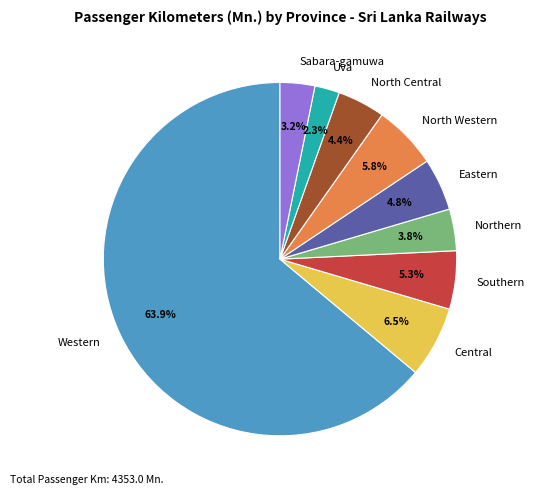

What is the ratio of the value at Northern to the value at Eastern?

0.8